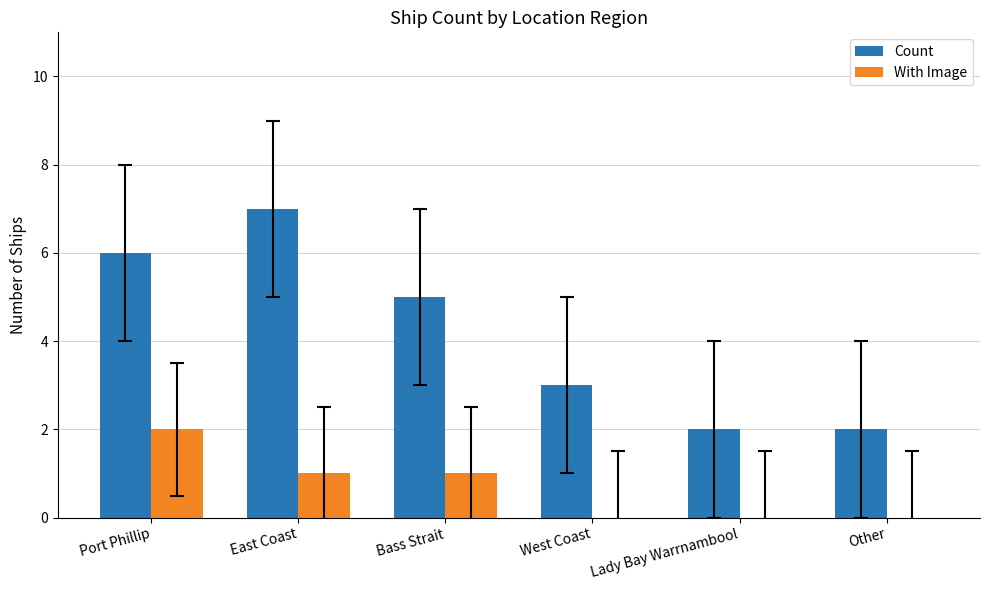

What is the approximate value of With Image at Bass Strait?

1